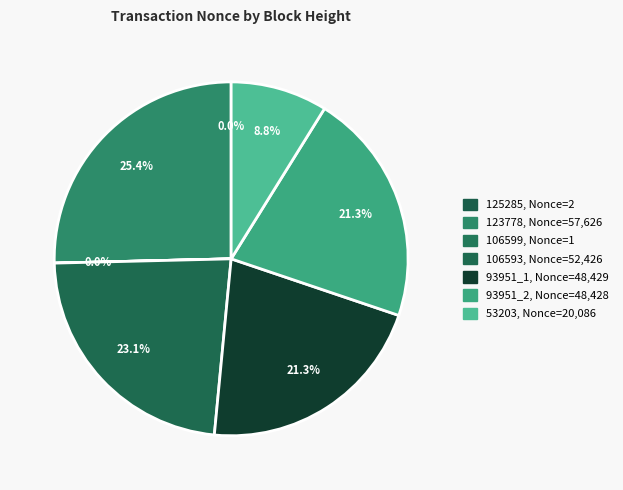

Does any single category account for the majority?

No